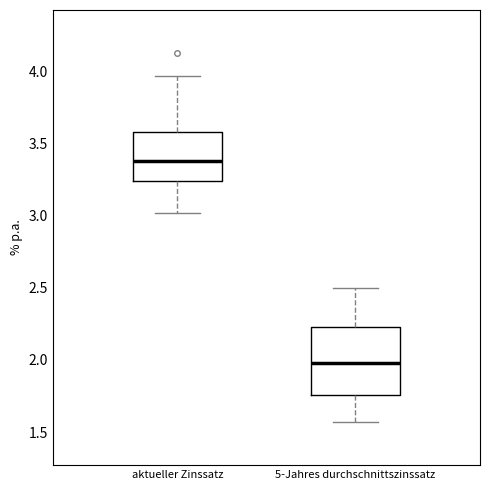

Comparing the boxes themselves (not the whiskers), which one is the tallest?

5-Jahres durchschnittszinssatz